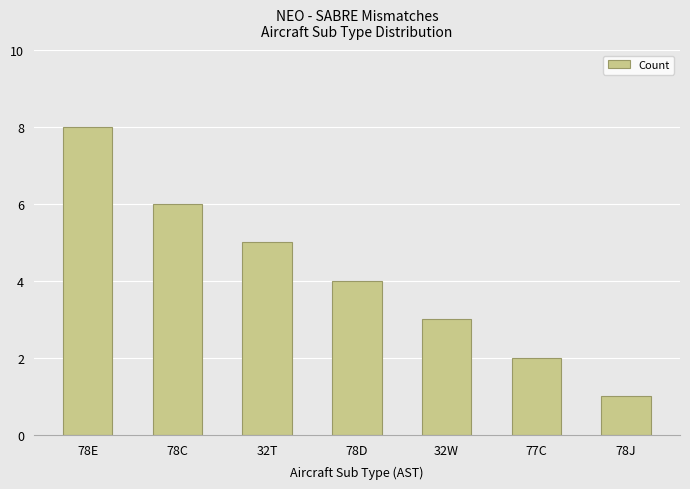

List the labels in order of value, smallest first.

78J, 77C, 32W, 78D, 32T, 78C, 78E